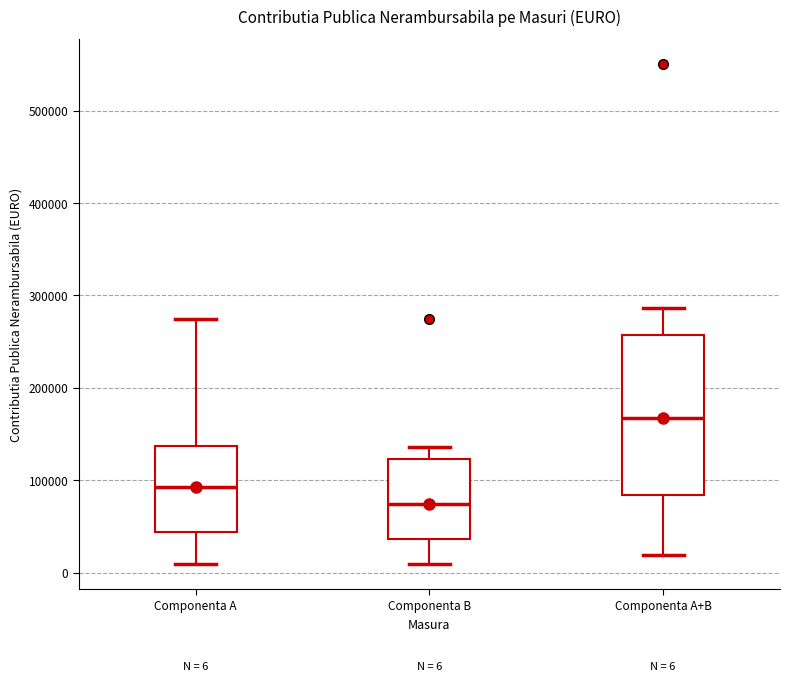

Comparing the boxes themselves (not the whiskers), which one is the tallest?

Componenta A+B